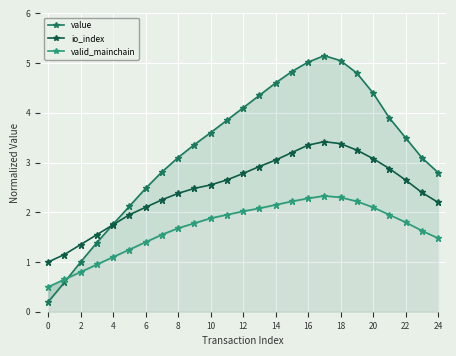

True or false: valid_mainchain has a value of 1.0 at 19.

False